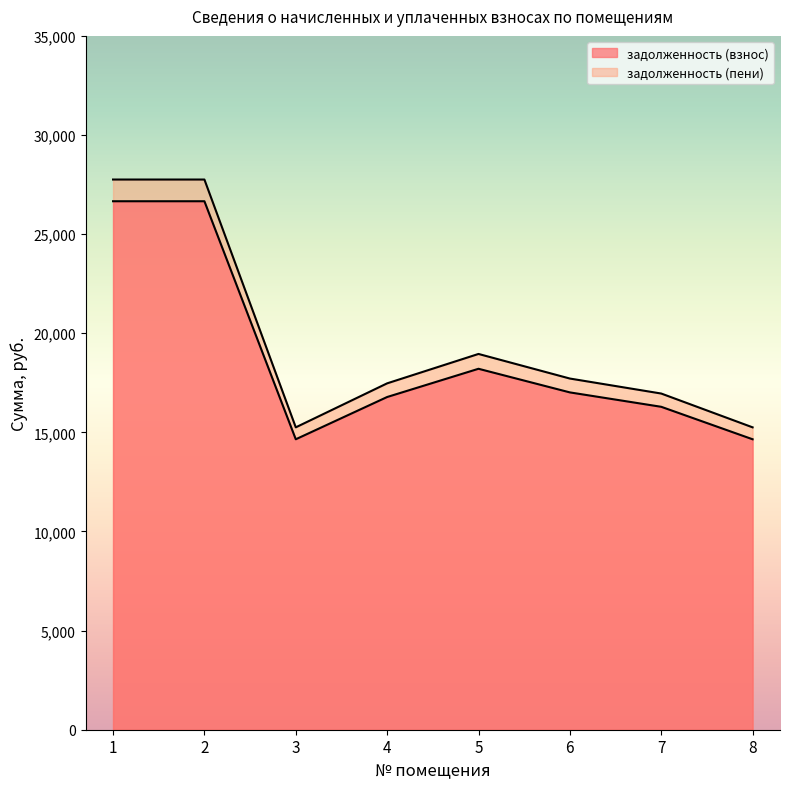

At 3, list the series in order from largest to smallest.

задолженность (пени), задолженность (взнос)